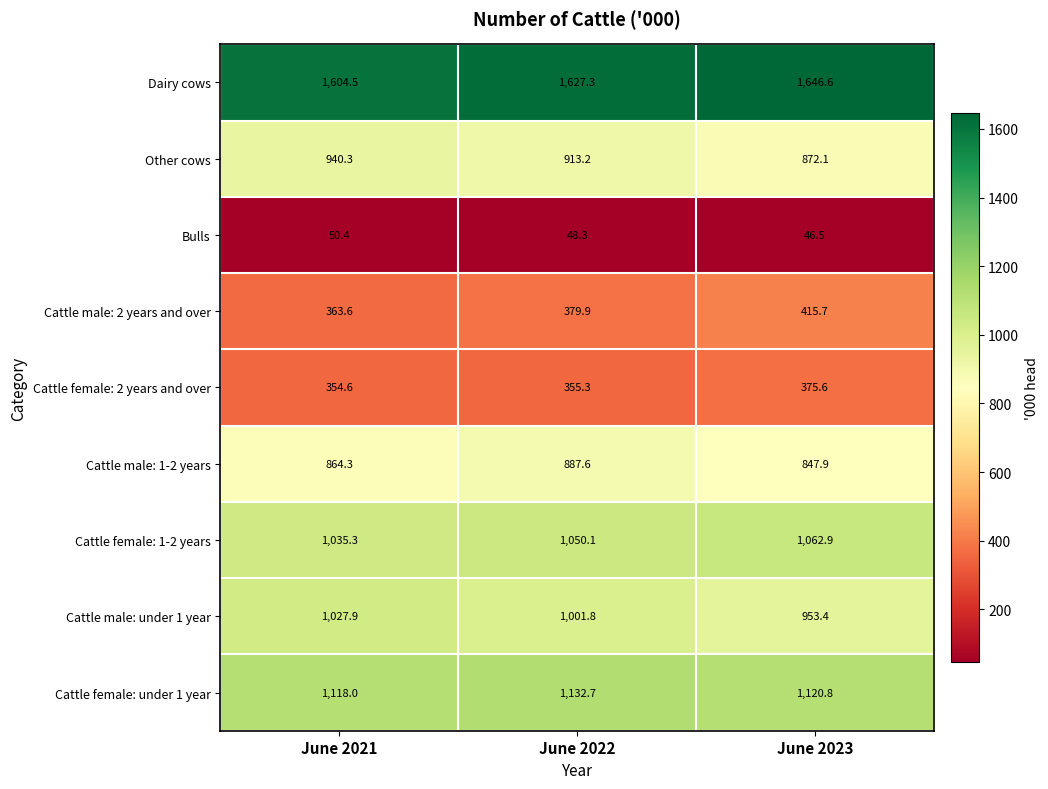

The value of Cattle male: 2 years and over at June 2023 is 612.3. True or false?

False